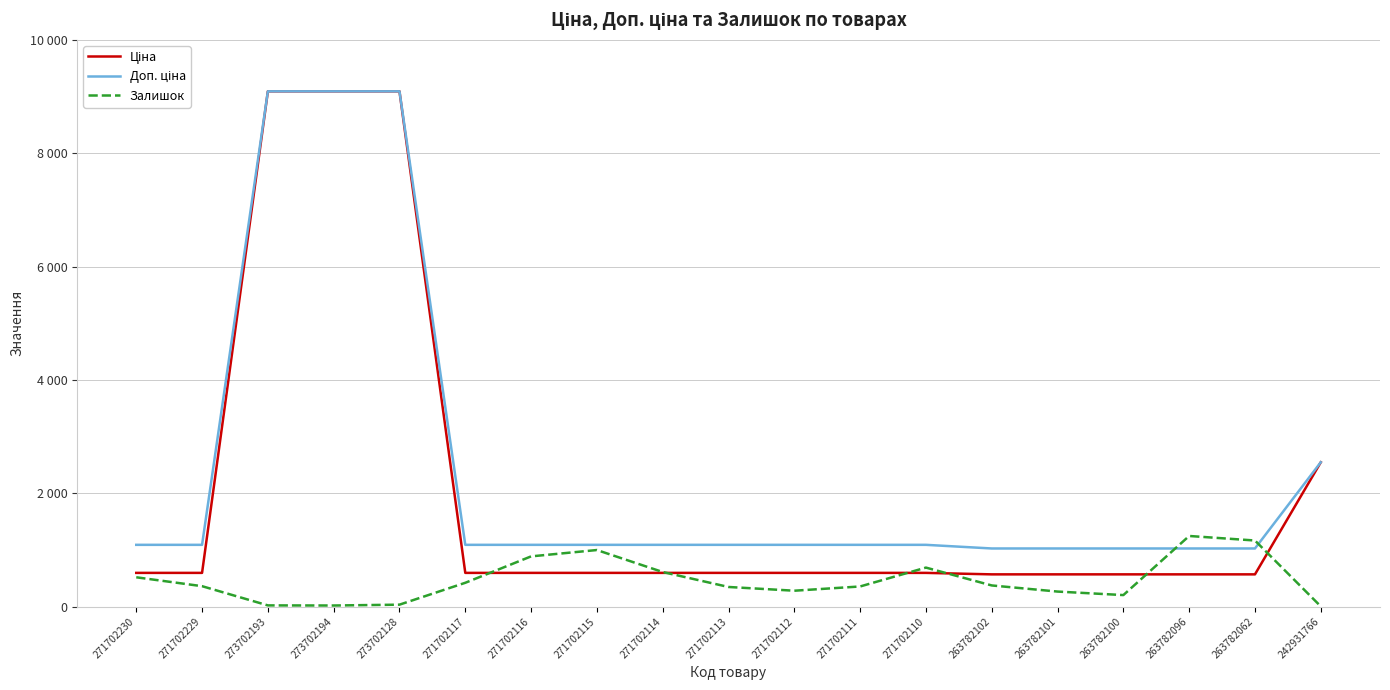

True or false: Ціна and Доп. ціна intersect in this chart.

False